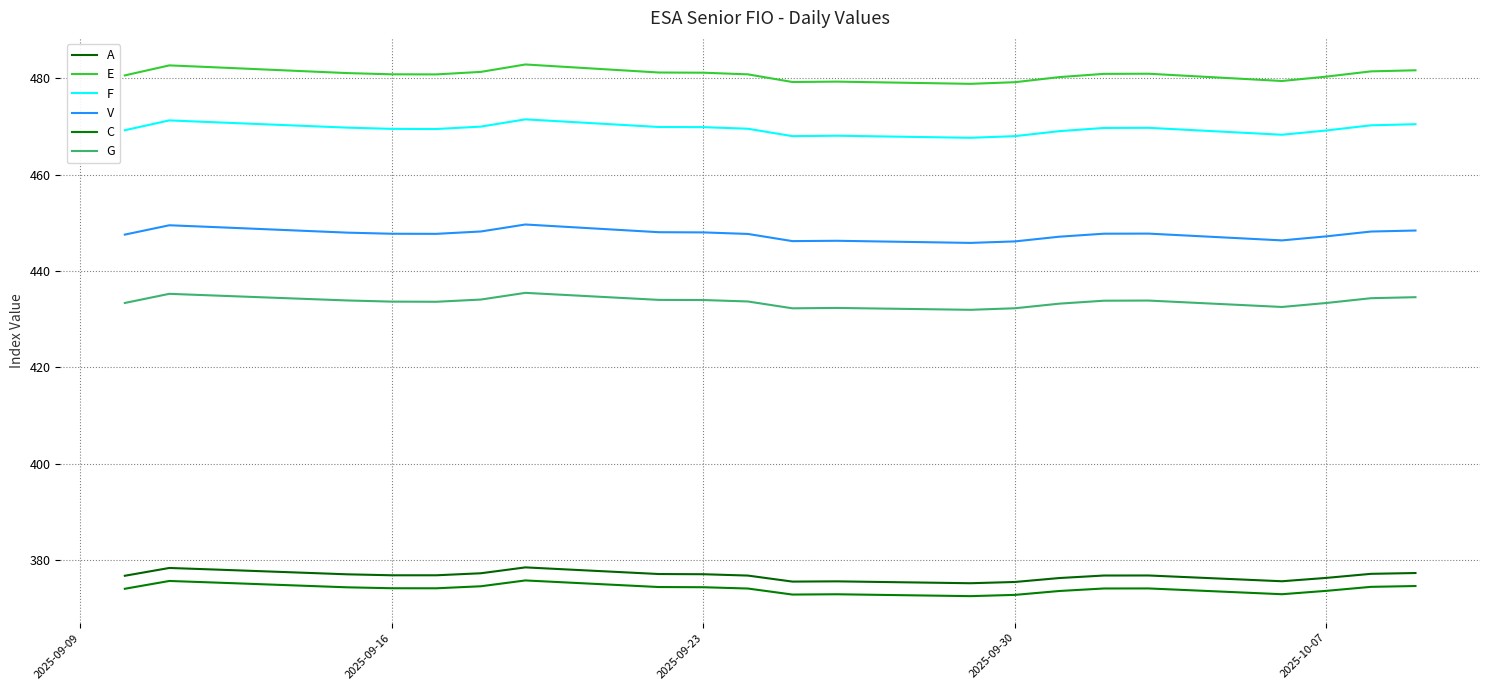

True or false: A and V intersect in this chart.

False